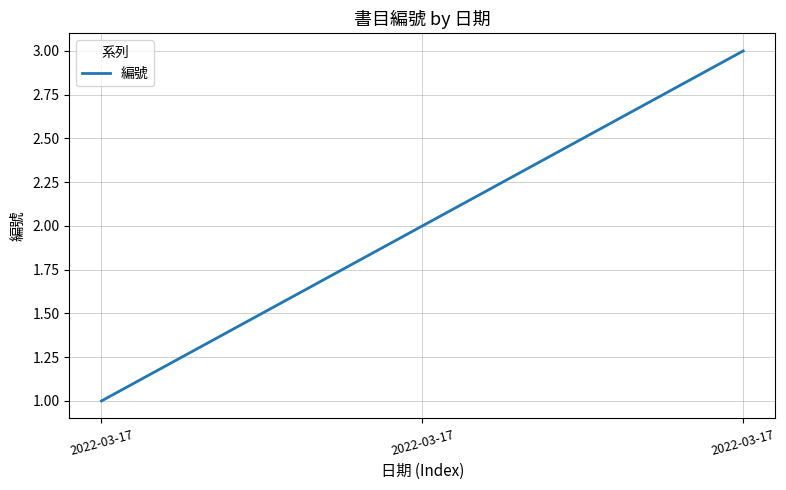

Is this an area chart (filled region under the line)?

No